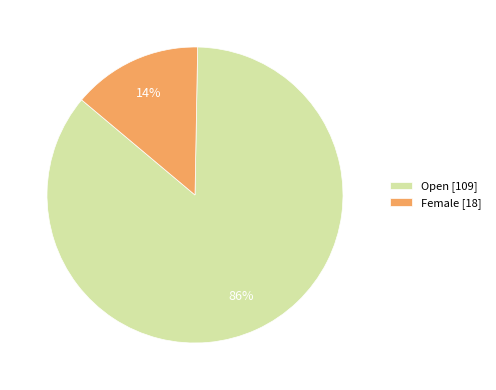

What percentage is the Female slice, to the nearest percent?

14%